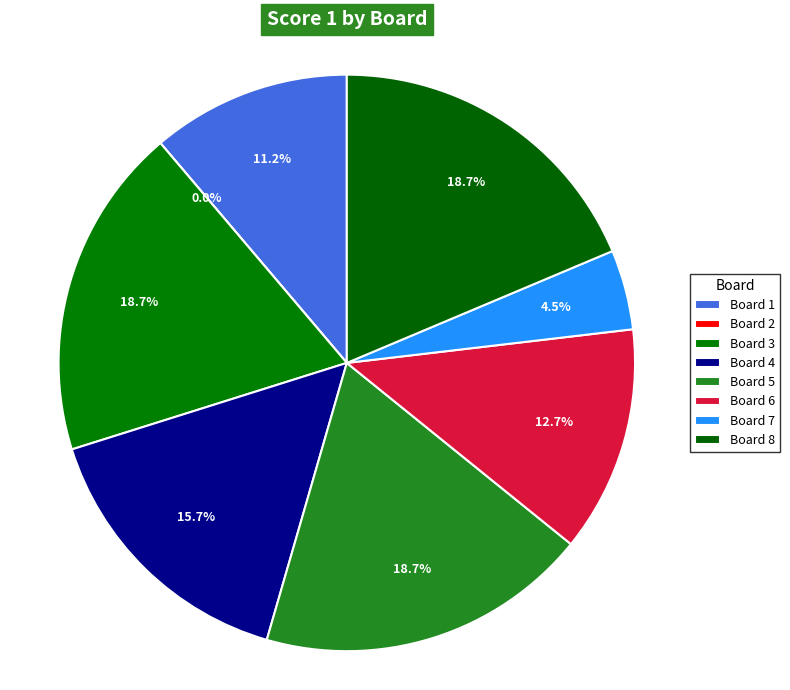

Approximately how many times larger is the value at Board 6 compared to Board 4?

0.8